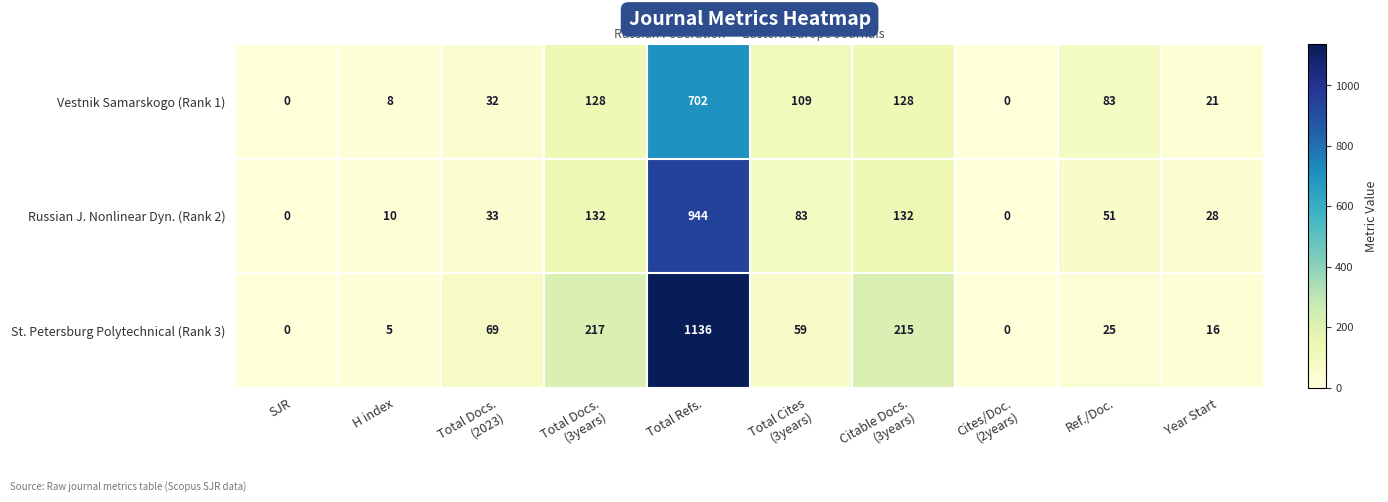

At which category is the sum across all series the highest?

Total Refs.